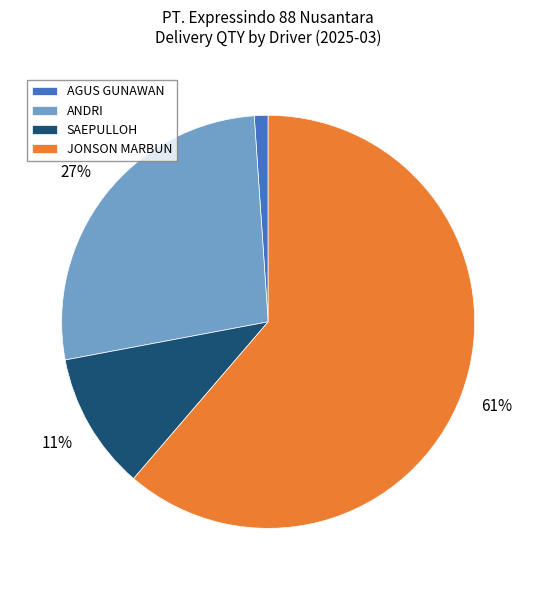

Between JONSON MARBUN and ANDRI, which is larger?

JONSON MARBUN